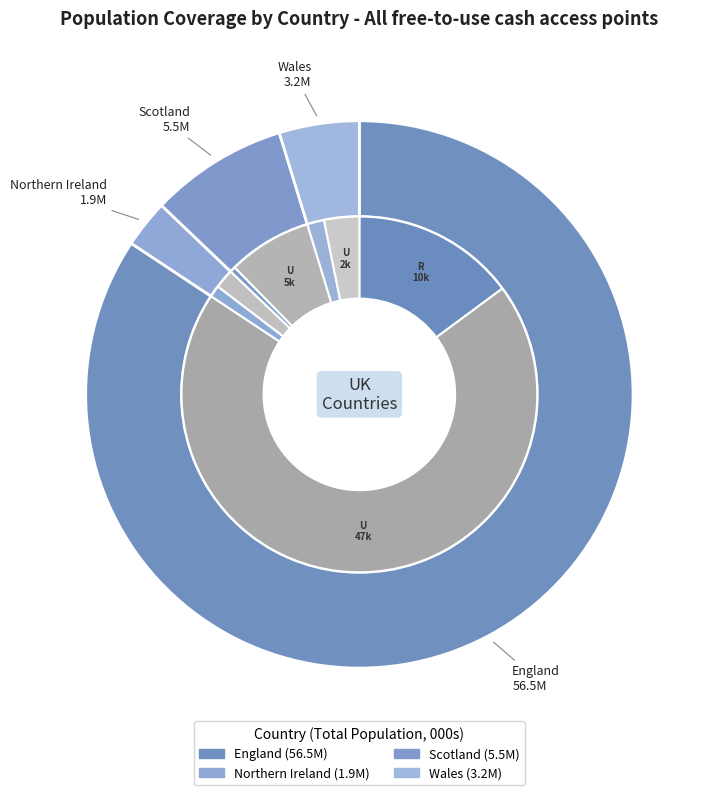

Rank the categories by value from highest to lowest.

England, Scotland, Wales, Northern Ireland